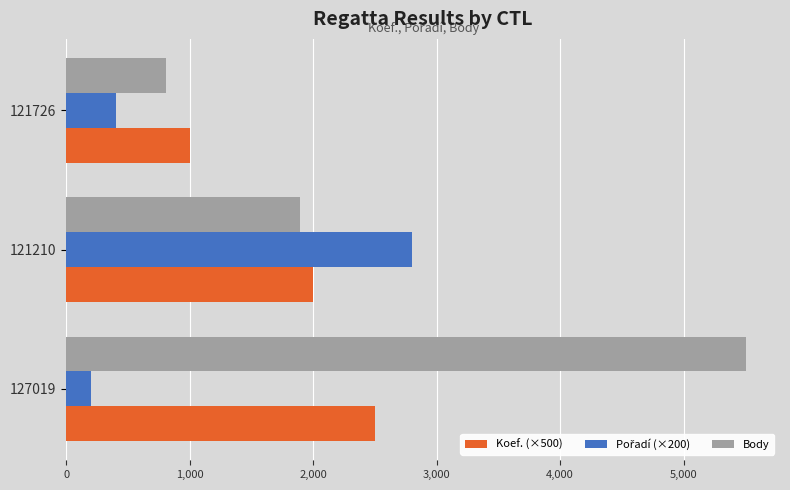

The Koef. (×500) series shows 2000 at 121210. True or false?

True